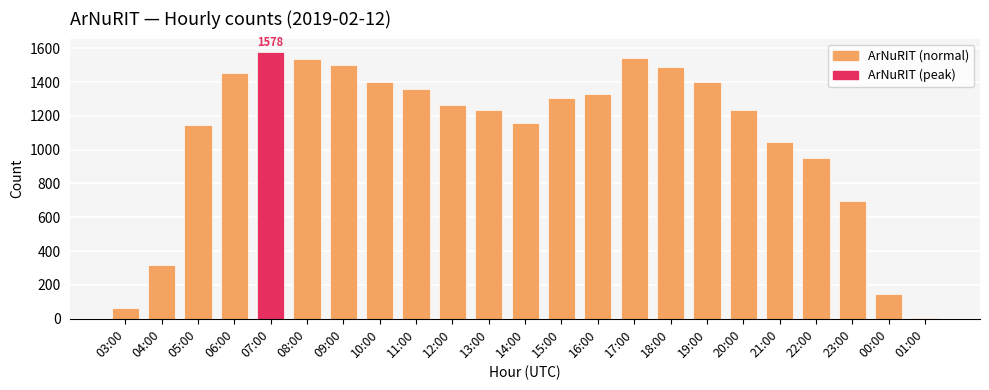

Where is the data nearest to the value 790?

23:00